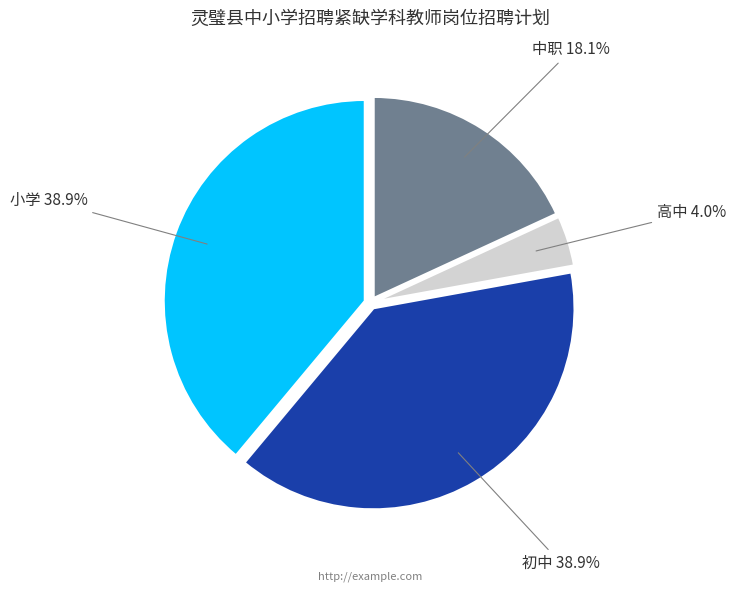

To the nearest percent, what is the average slice percentage?

25%